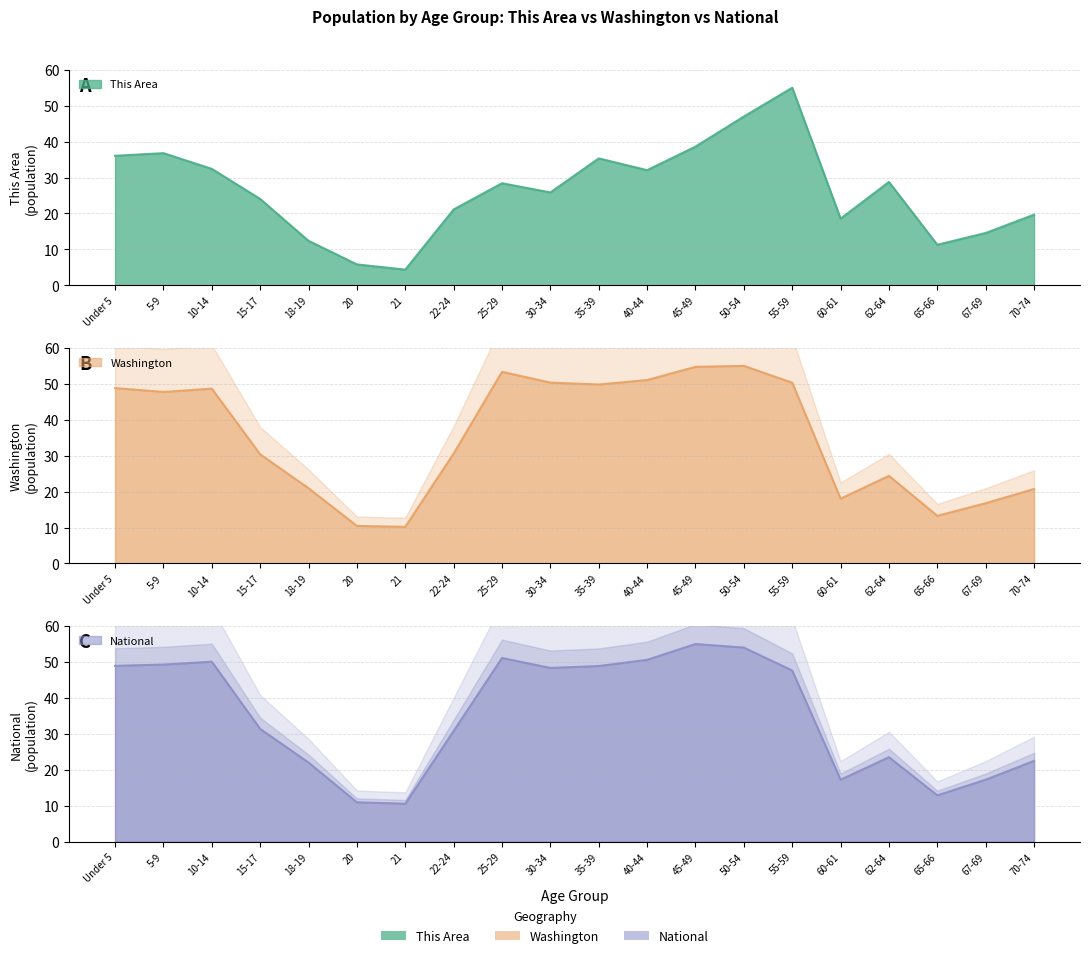

Where is the first local minimum for Washington?

5-9